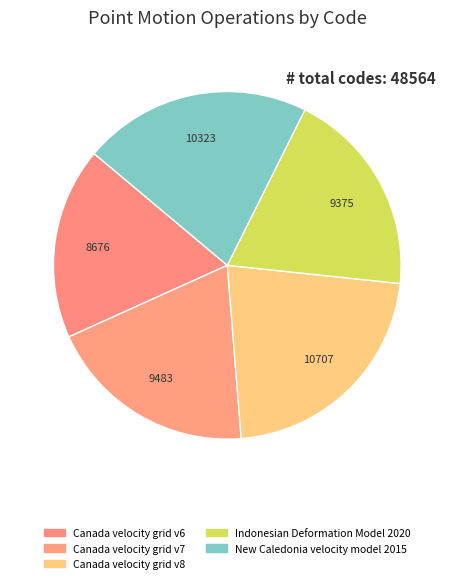

How many segments does this pie chart have?

5